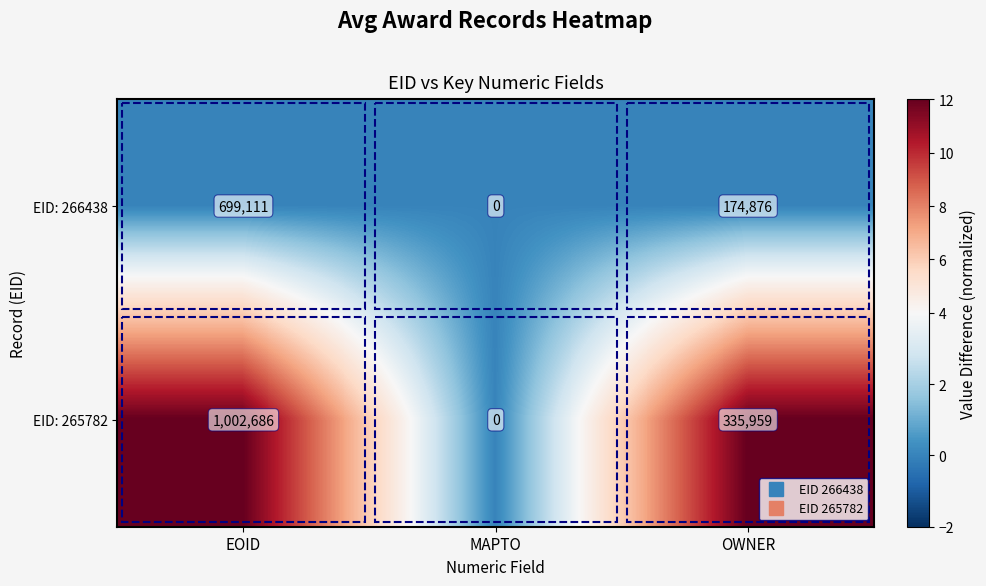

What is the total value across all series at EOID?

1701797